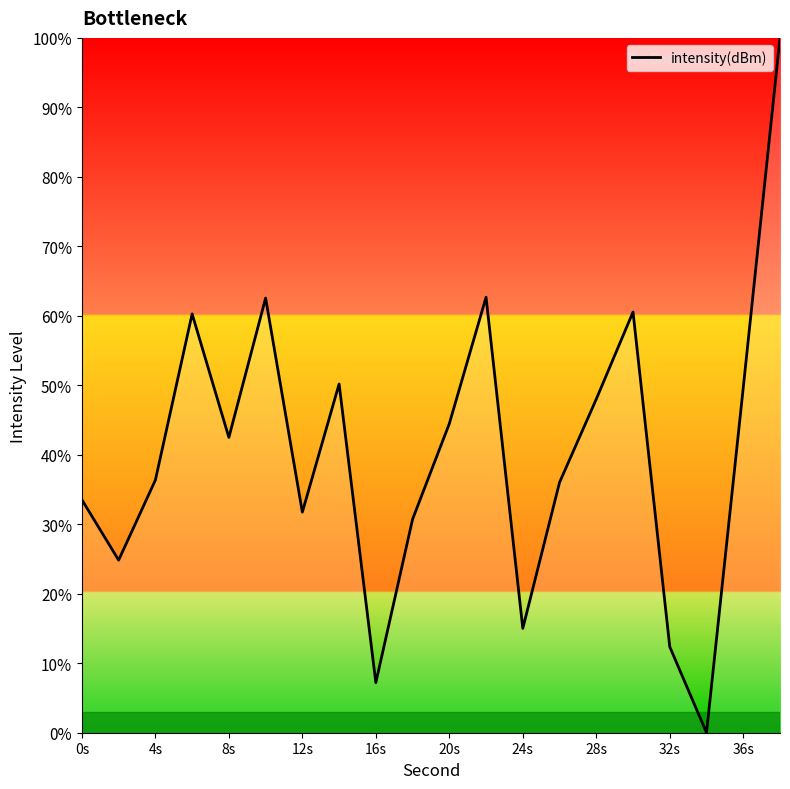

What is the difference between the maximum and minimum values?

100.0